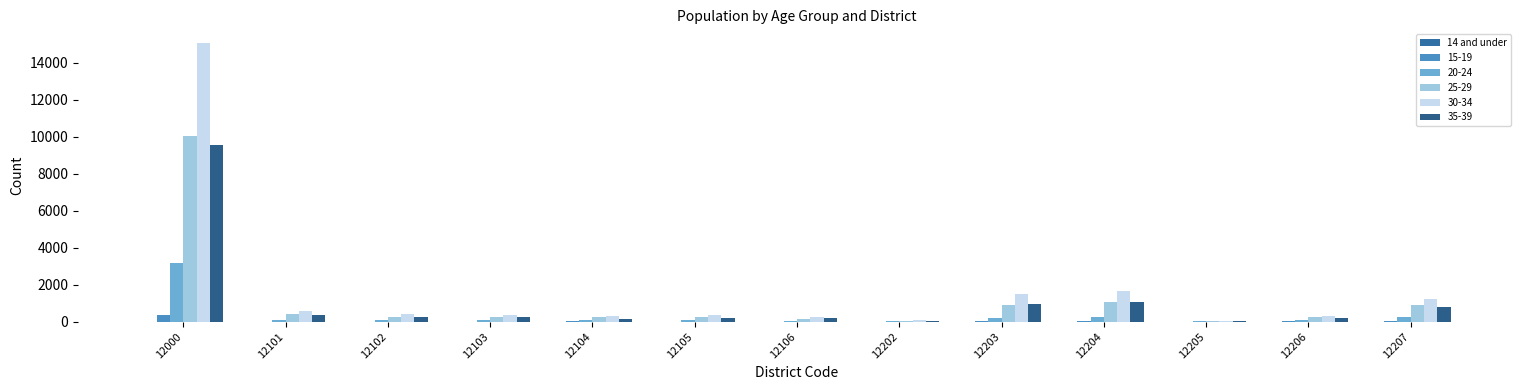

Which has a higher value, 12203 or 12106?

12203